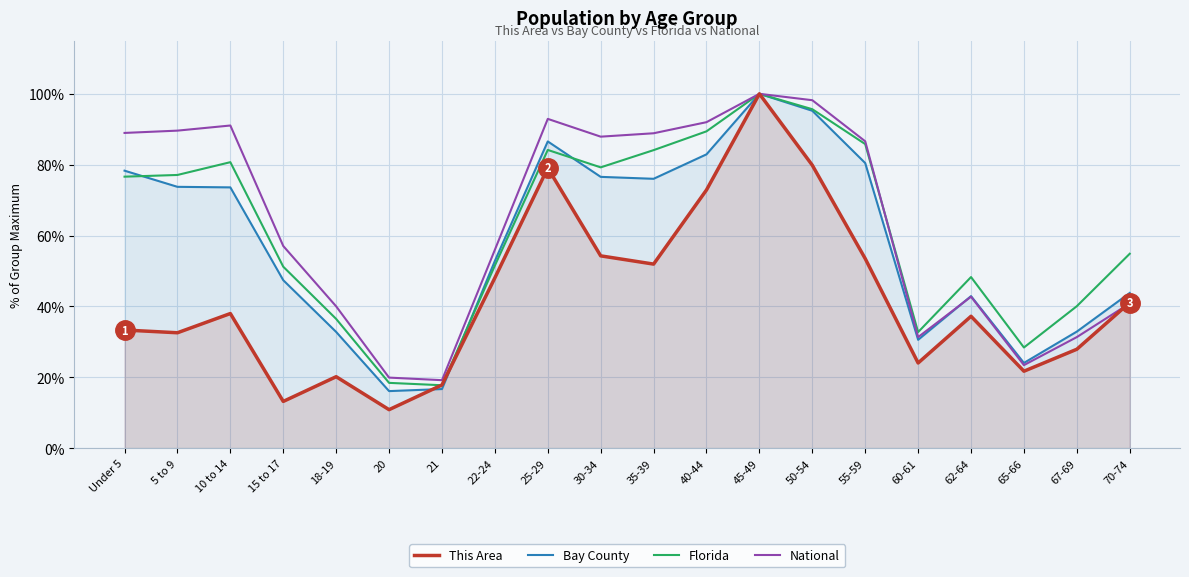

How many data points in National are above 86?

10